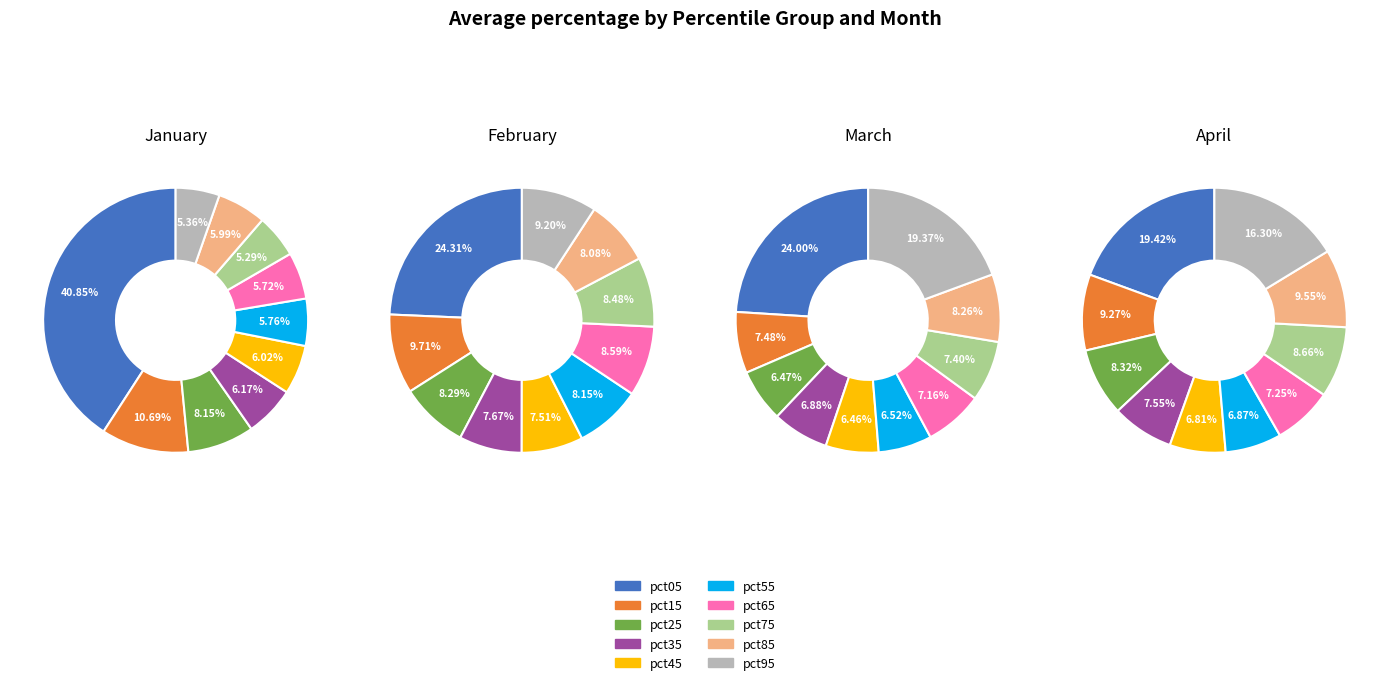

Which slice is the largest?

pct05